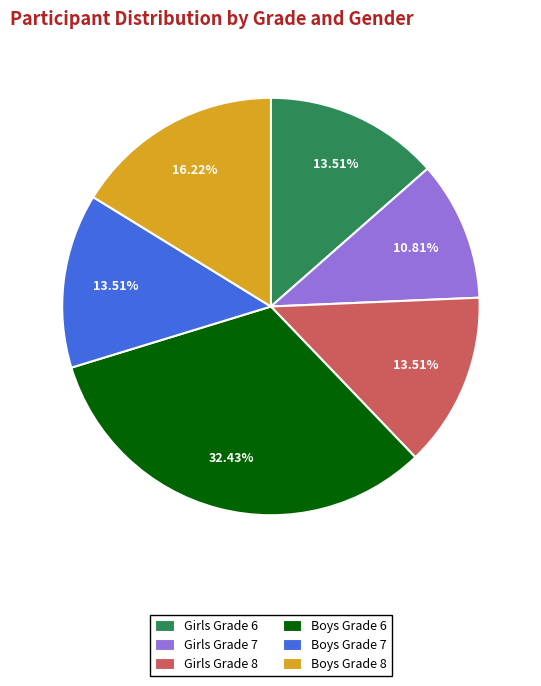

Do Boys Grade 8 and Girls Grade 6 together represent more than half of the pie?

No